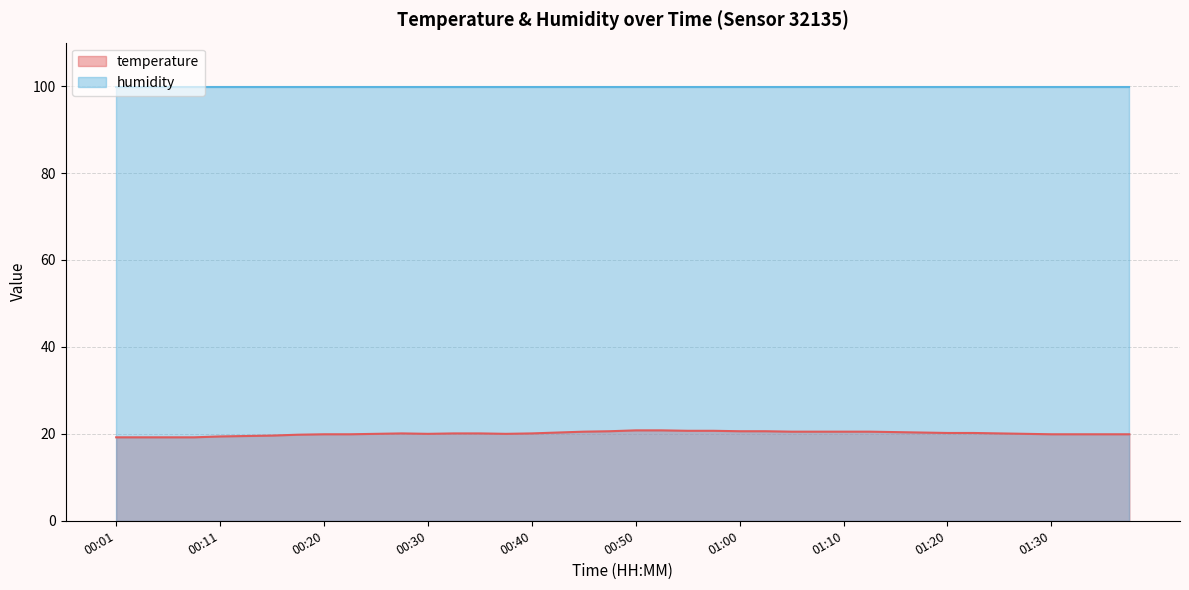

What is the sum of the values at 01:22 and 01:30?

40.1